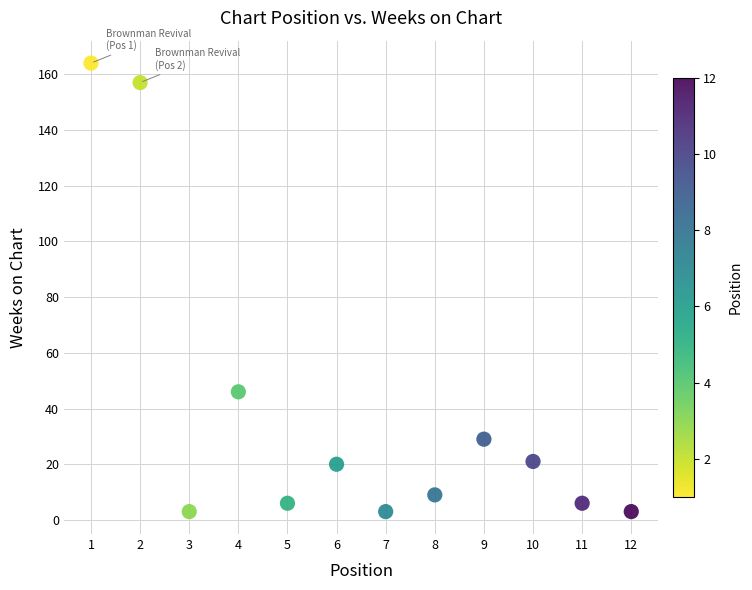

What Y value in the scatter plot is closest to 83?

46